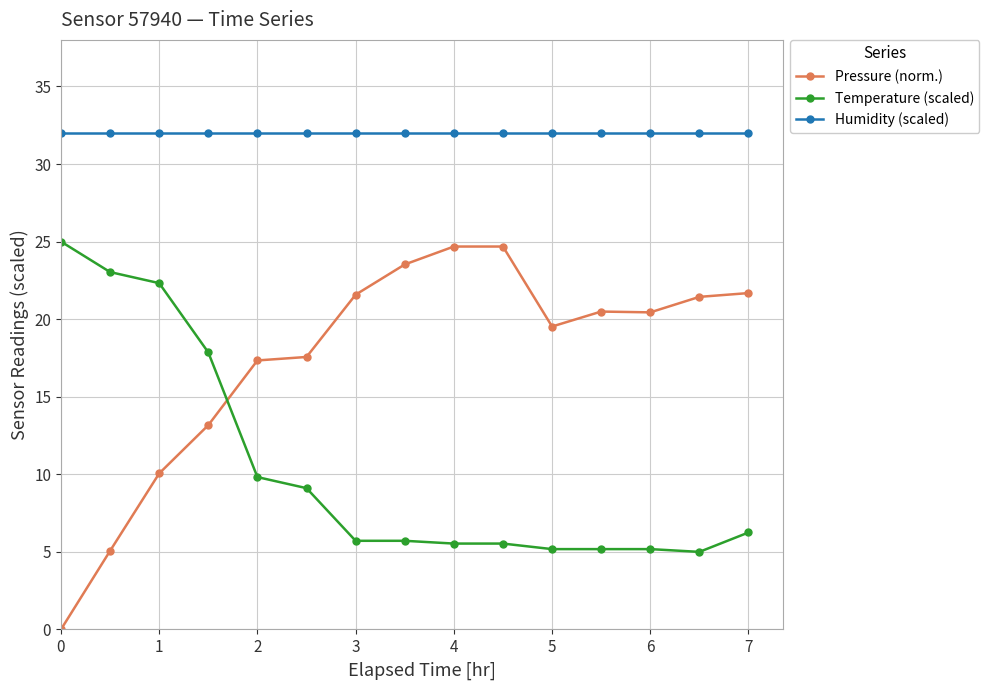

Which series has the widest spread of values?

Pressure (norm.)